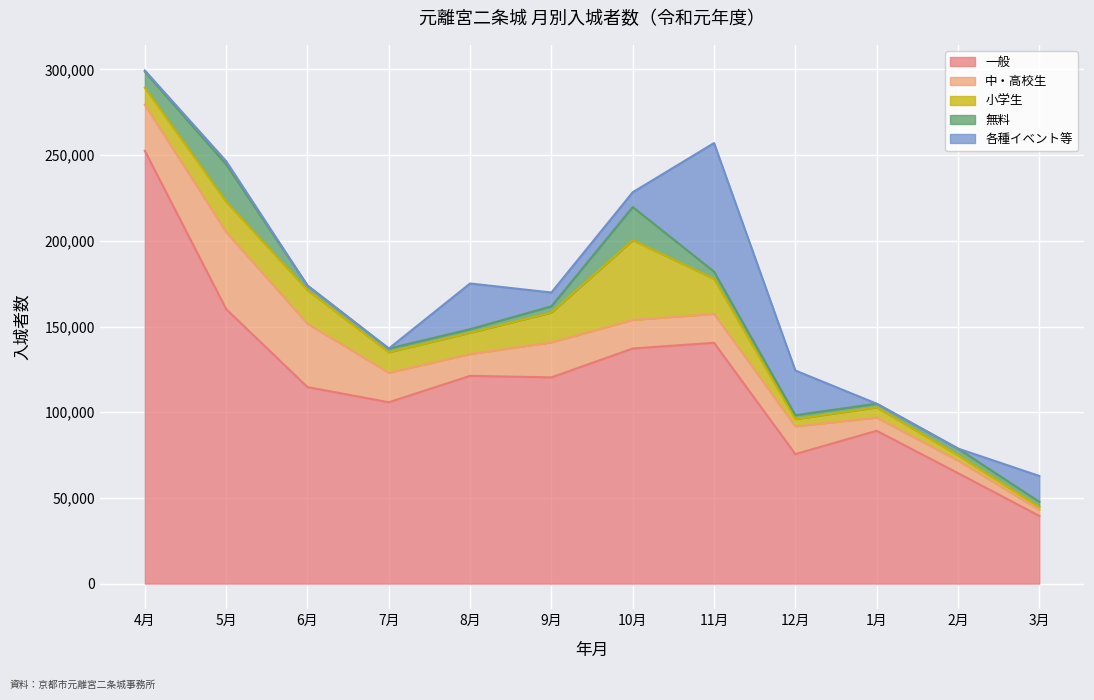

What is the difference between the 一般 values at 10月 and 7月?

31374